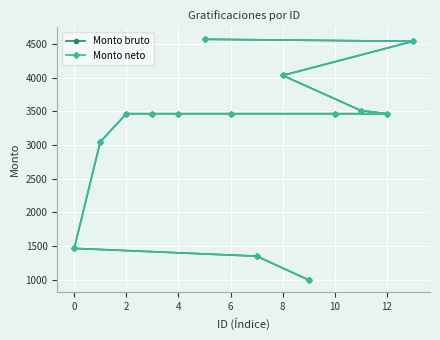

The value of Monto neto at 12 is 1798.3. True or false?

False